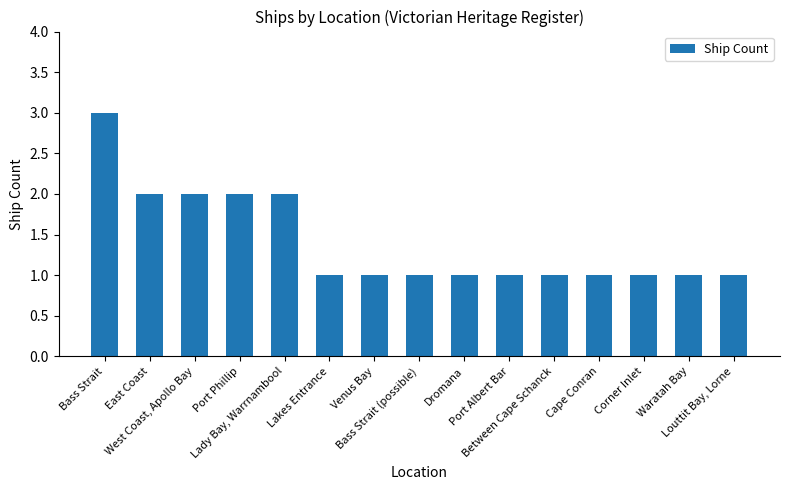

The value at Venus Bay is 1. True or false?

True